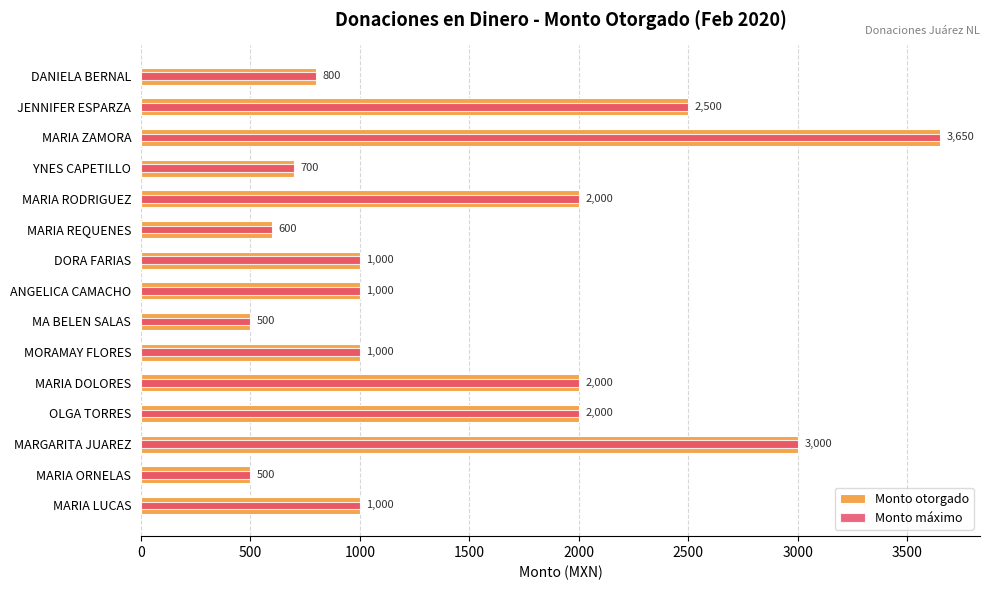

Reading left to right, list all the values displayed in this chart.

Monto otorgado: 800	2500	3650	700	2000	600	1000	1000	500	1000	2000	2000	3000	500	1000
Monto máximo: 800	2500	3650	700	2000	600	1000	1000	500	1000	2000	2000	3000	500	1000